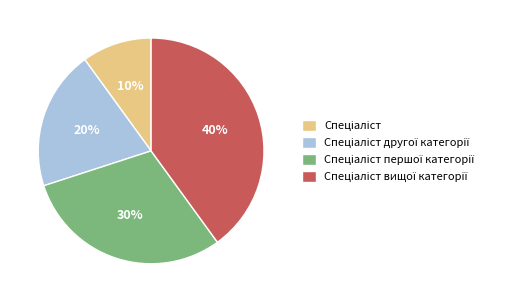

How many segments does this pie chart have?

4